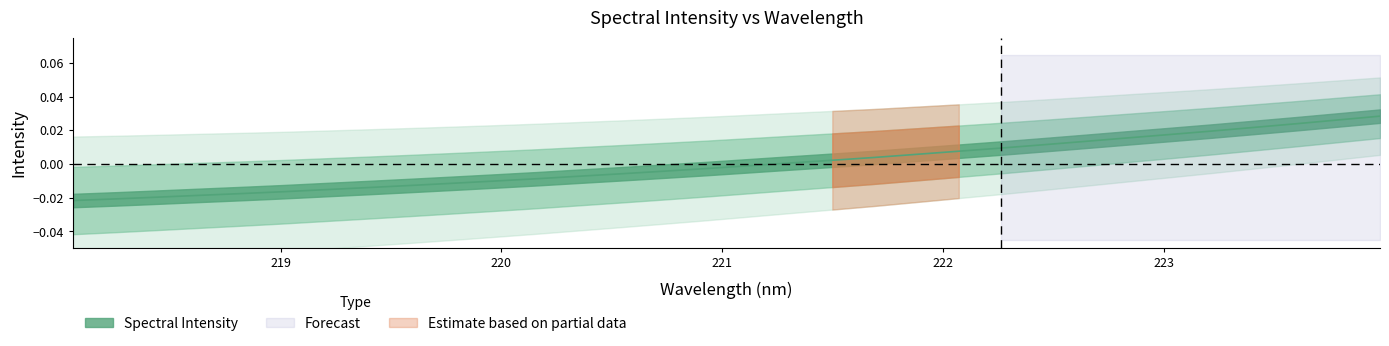

How many values exceed 0?

15